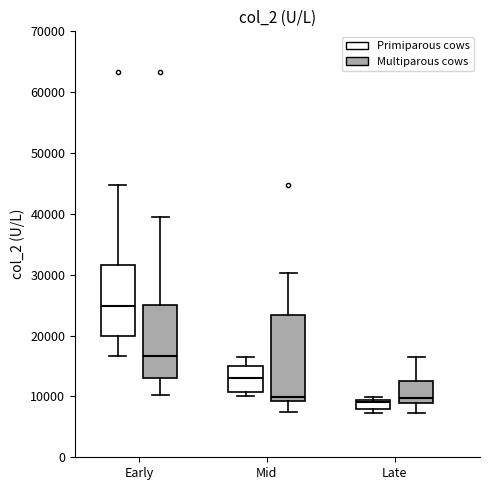

Reading left to right, transcribe this box plot: for each box, give where its median line is, the range the box spans, and where its two whiskers end, as read against the y-axis. The values are not printed on the chart, so give them approximately, as read against the axis.

Early (Primiparous cows): median 25000, box 20000 to 32000, whiskers 17000 to 45000
Early (Multiparous cows): median 17000, box 13000 to 25000, whiskers 10000 to 39000
Mid (Primiparous cows): median 13000, box 11000 to 15000, whiskers 10000 to 17000
Mid (Multiparous cows): median 10000, box 9000 to 23000, whiskers 7000 to 30000
Late (Primiparous cows): median 9000 (just below the box's upper edge), box 8000 to 9000, whiskers 7000 to 10000
Late (Multiparous cows): median 10000, box 9000 to 13000, whiskers 7000 to 17000